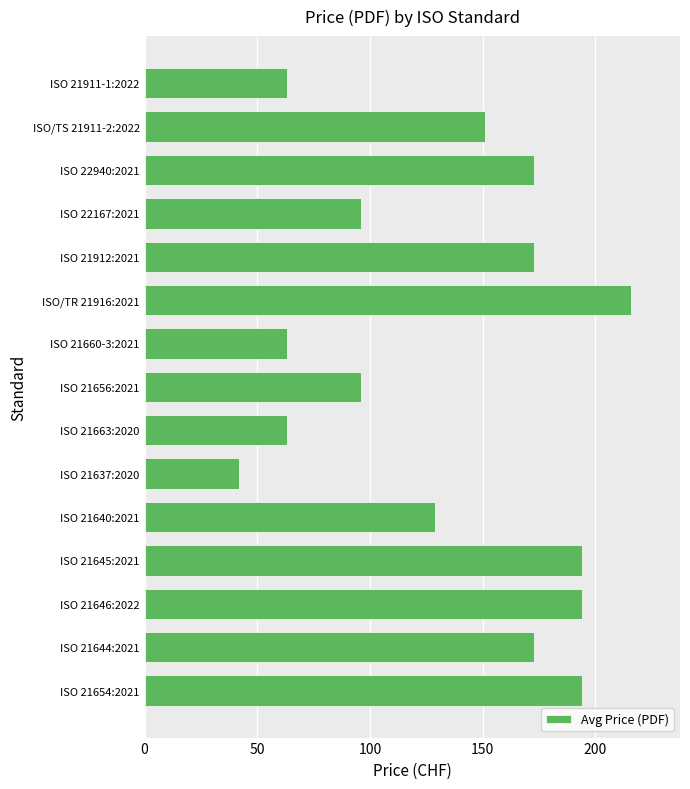

Reading bottom to top, what are all the values shown in this chart?

194	173	194	194	129	42	63	96	63	216	173	96	173	151	63